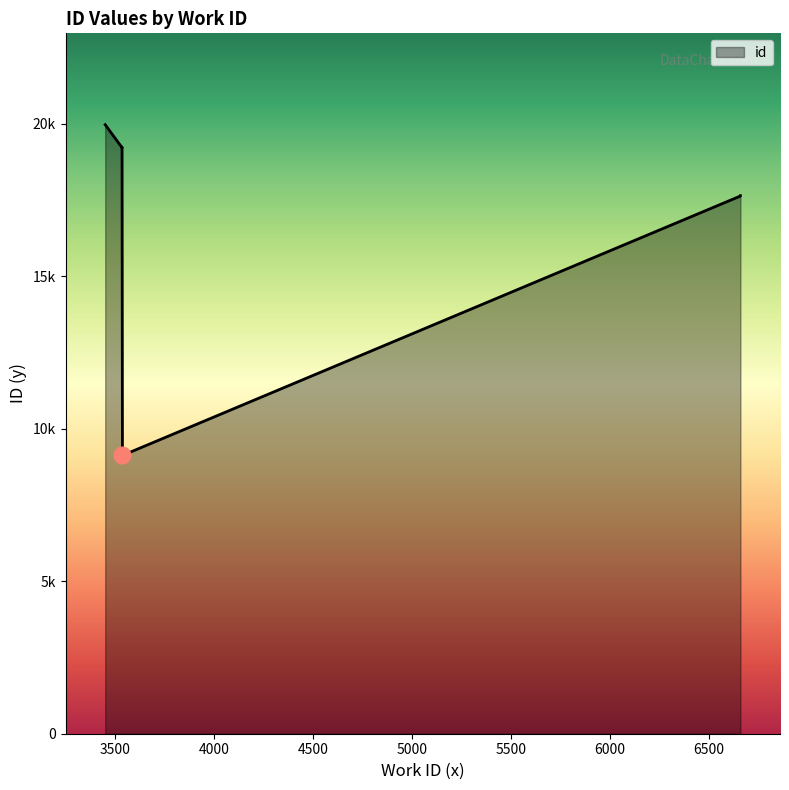

What is the ratio of the value at 6660 to the value at 3535?

0.9